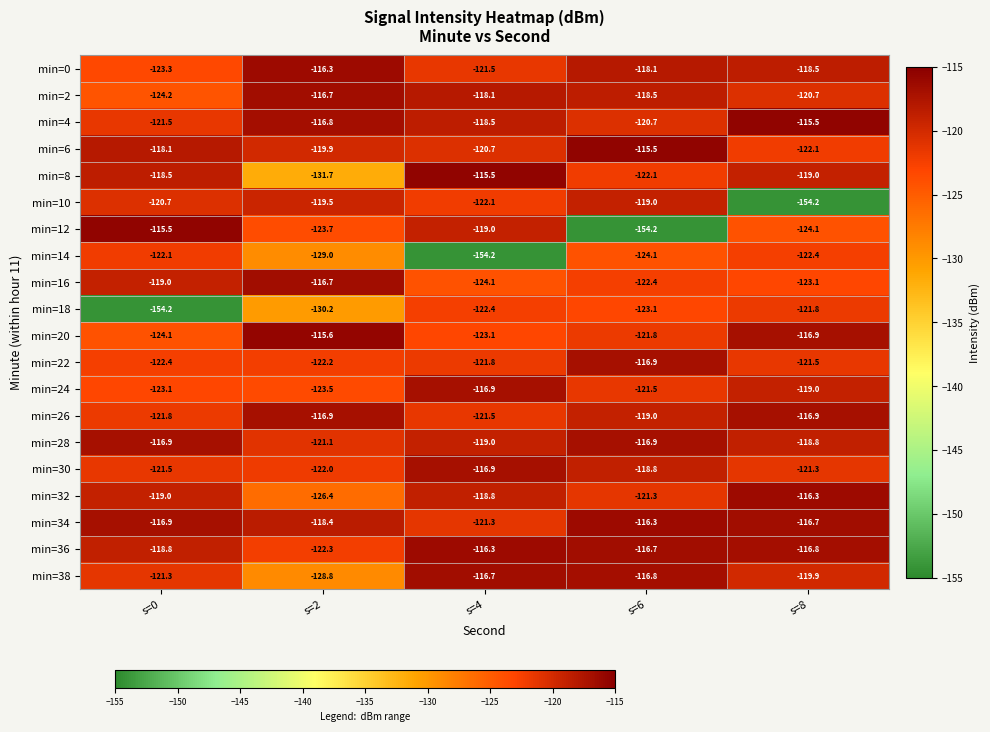

True or false: min=26 has a value of -171.3 at s=6.

False